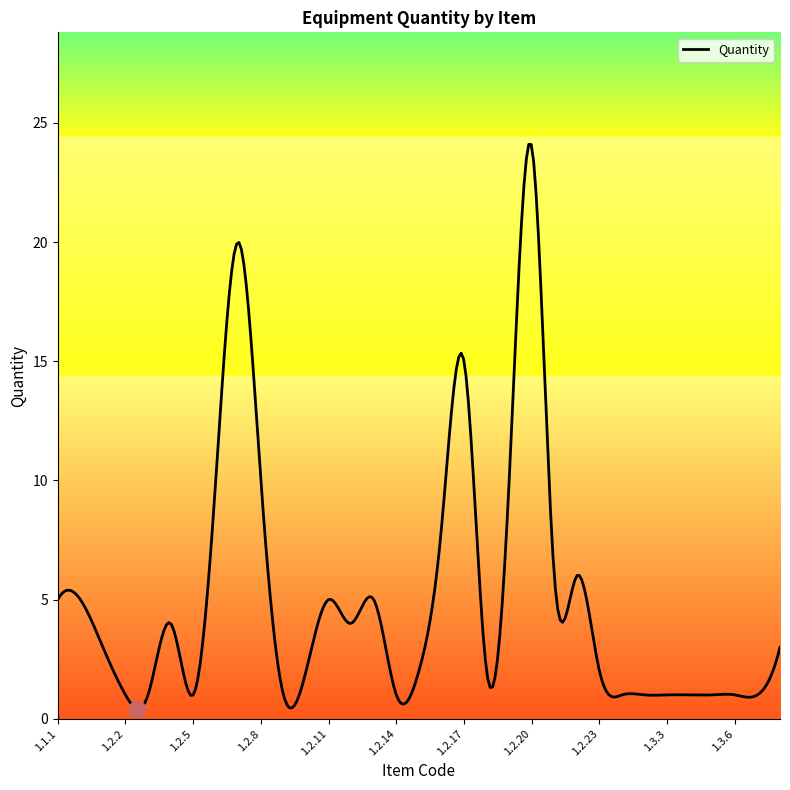

What is the difference between the maximum and minimum values?

23.7